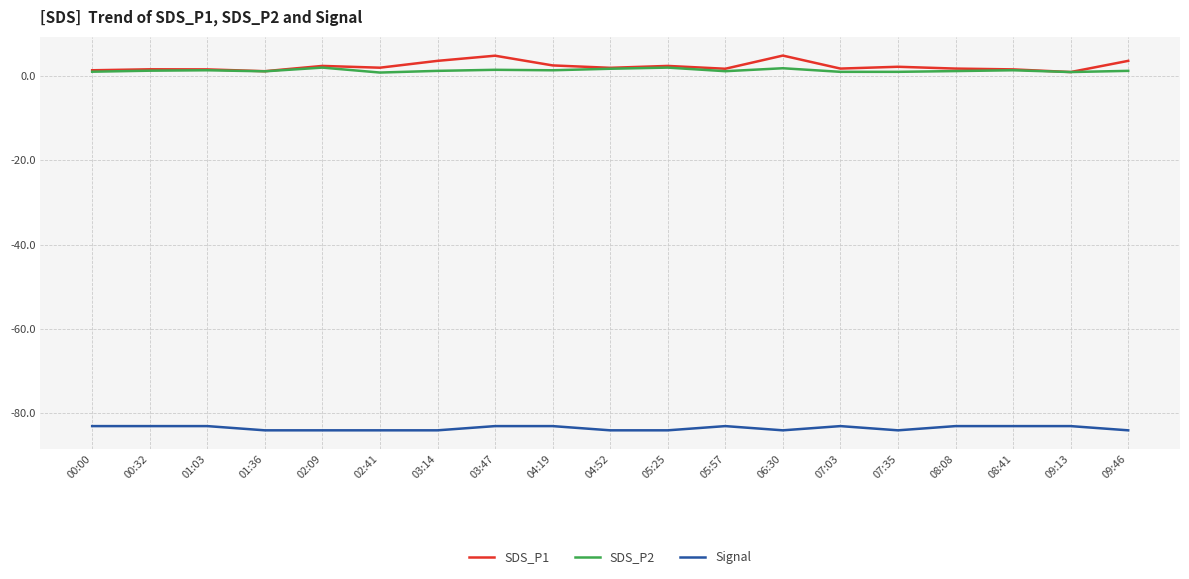

Which series has the largest range (max minus min)?

SDS_P1